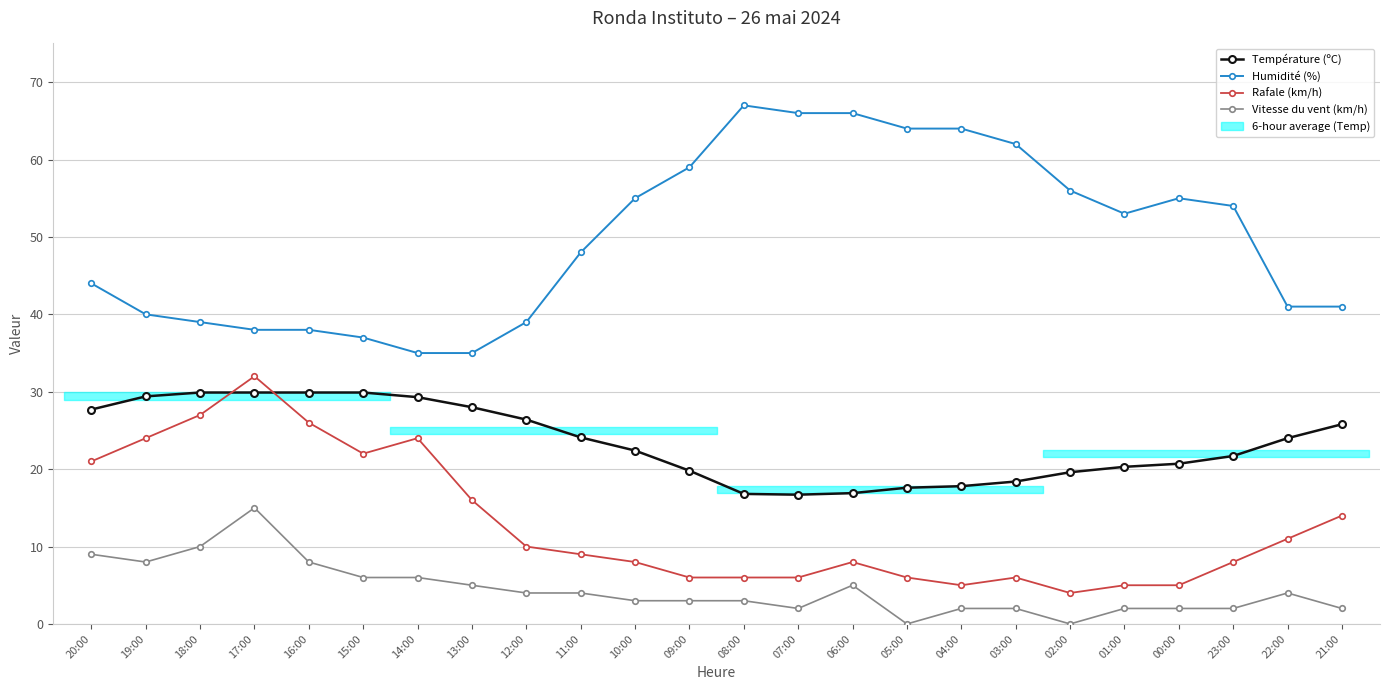

Does the chart display data point markers on the line(s)?

Yes